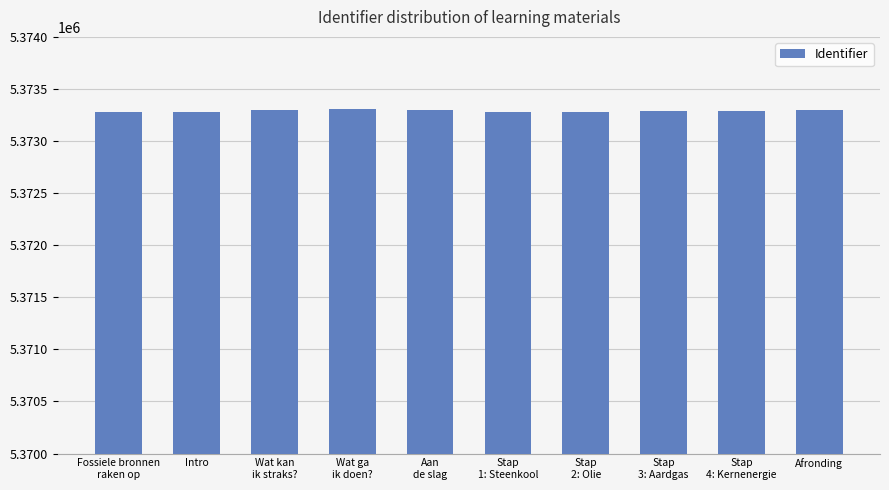

Are the bars grouped side by side (vs. stacked)?

No